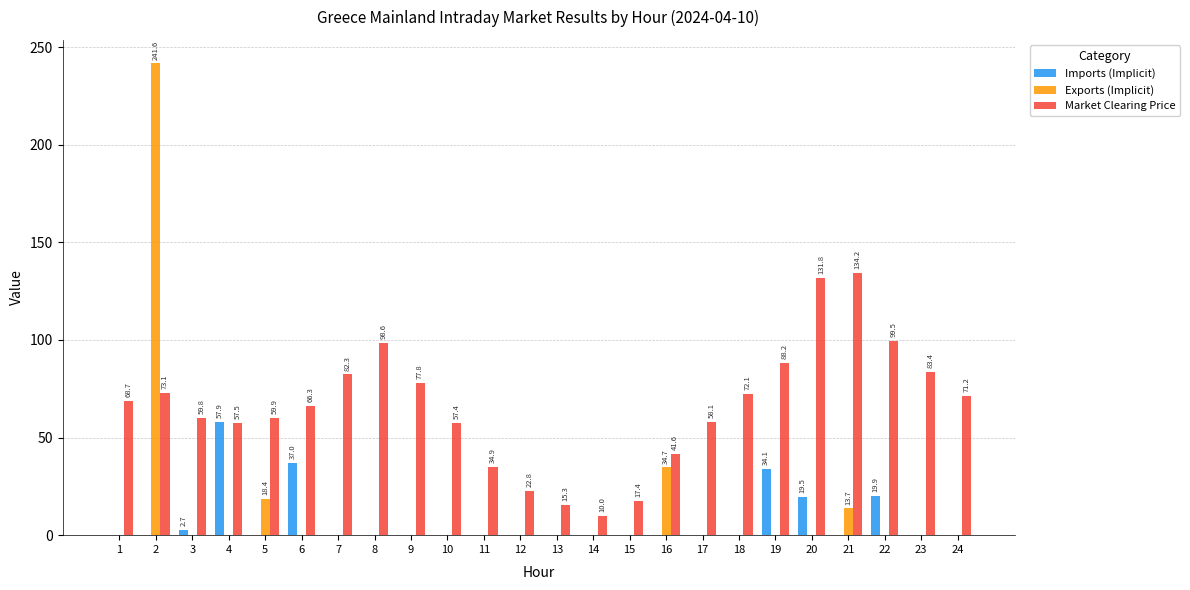

Is the value of Imports (Implicit) at 18 greater than the value of Market Clearing Price at 20?

No